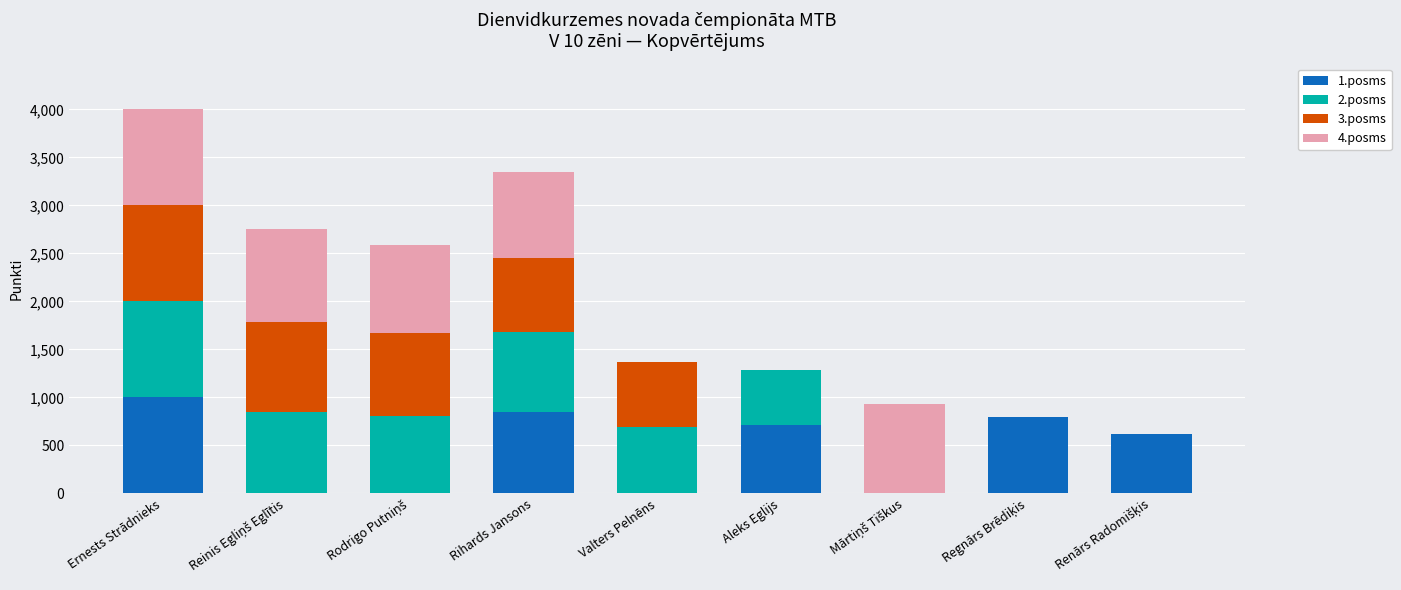

Does the chart contain stacked bars?

Yes